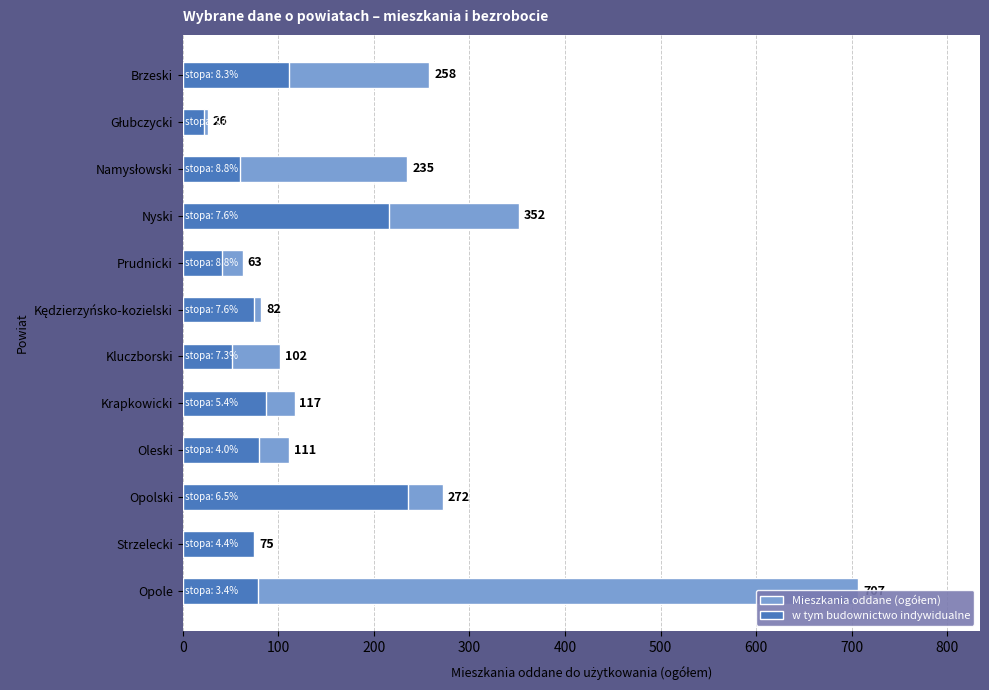

Which series has the largest range (max minus min)?

Mieszkania oddane (ogółem)